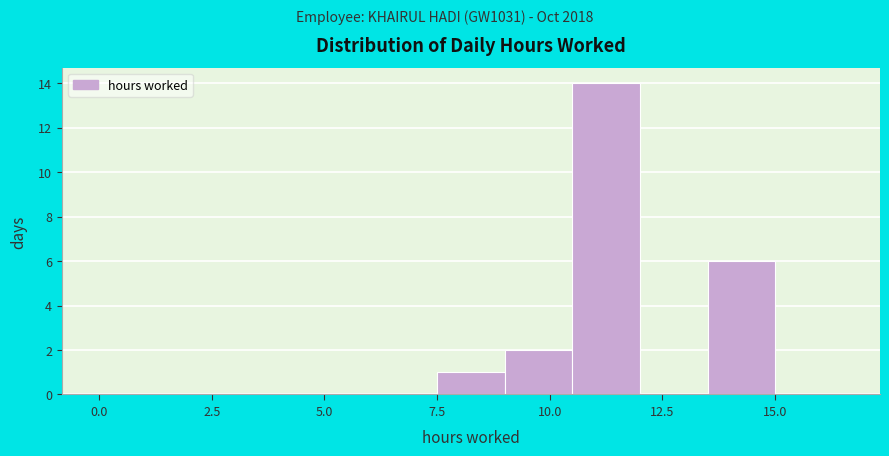

Around what value on the x-axis is the tallest bar? Give the approximate position of its centre, as read against the axis.

11.5